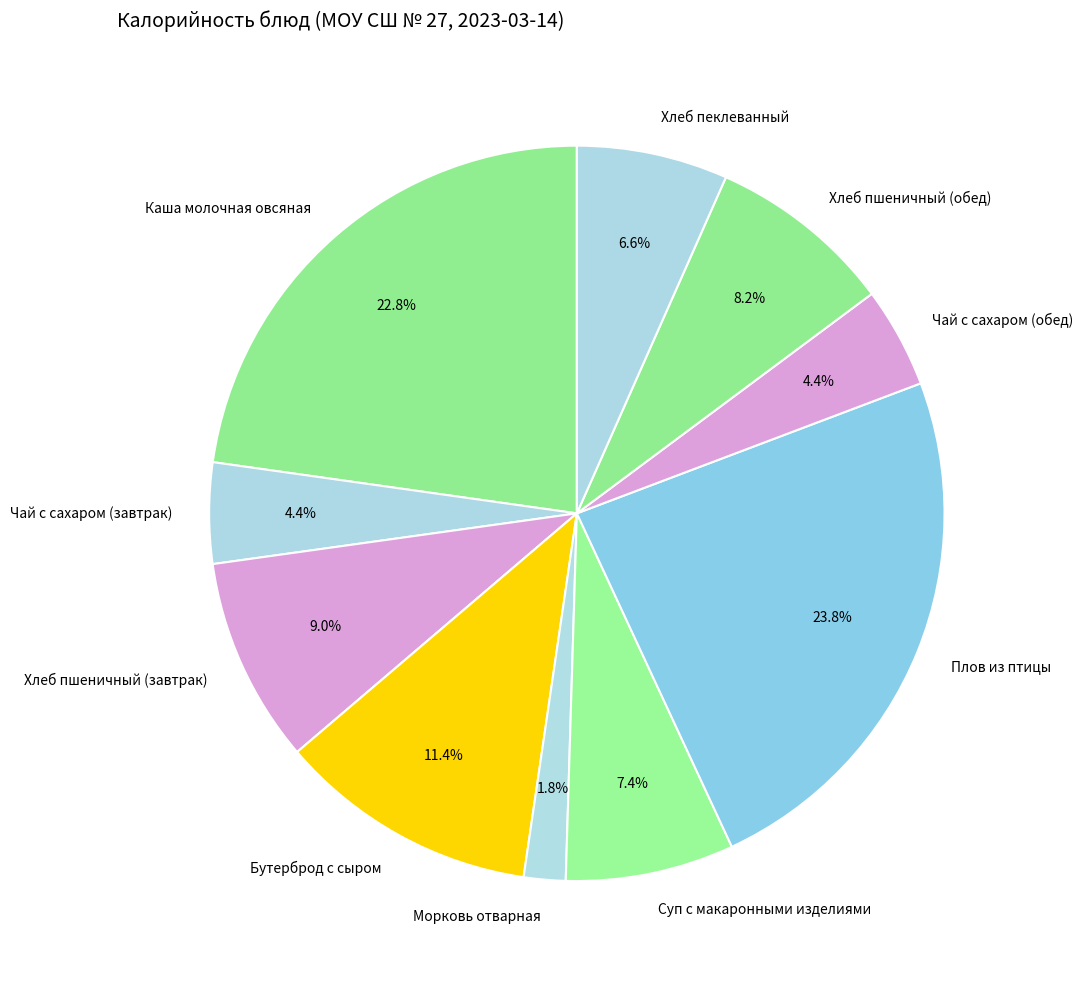

Which category has the biggest portion of the pie?

Плов из птицы